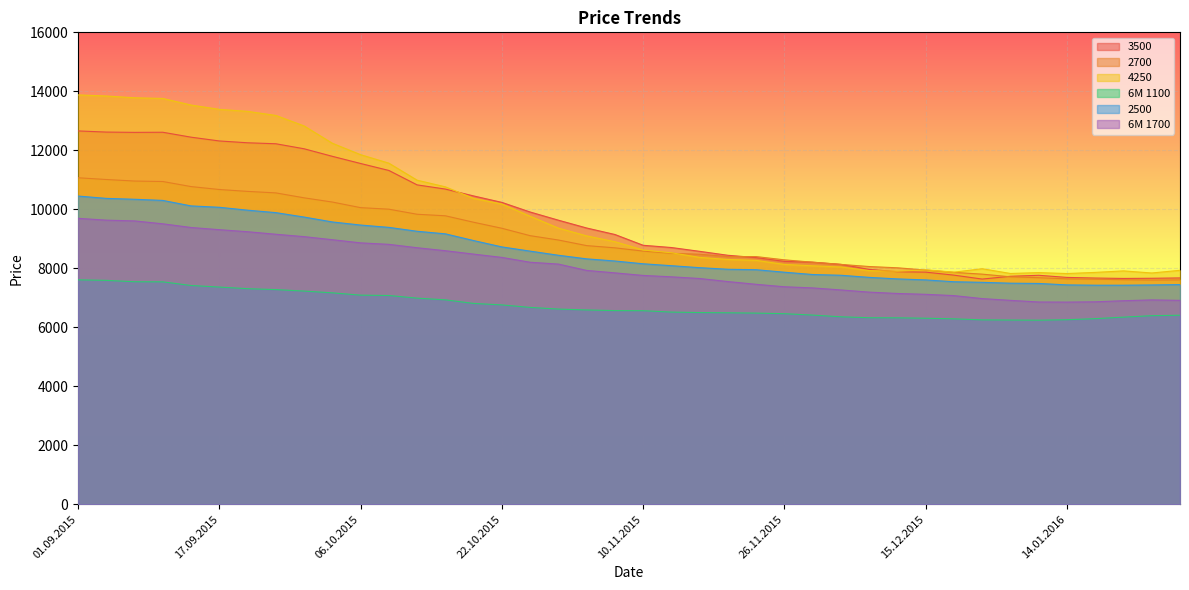

At which category does 6M 1700 reach its first local valley?

14.01.2016